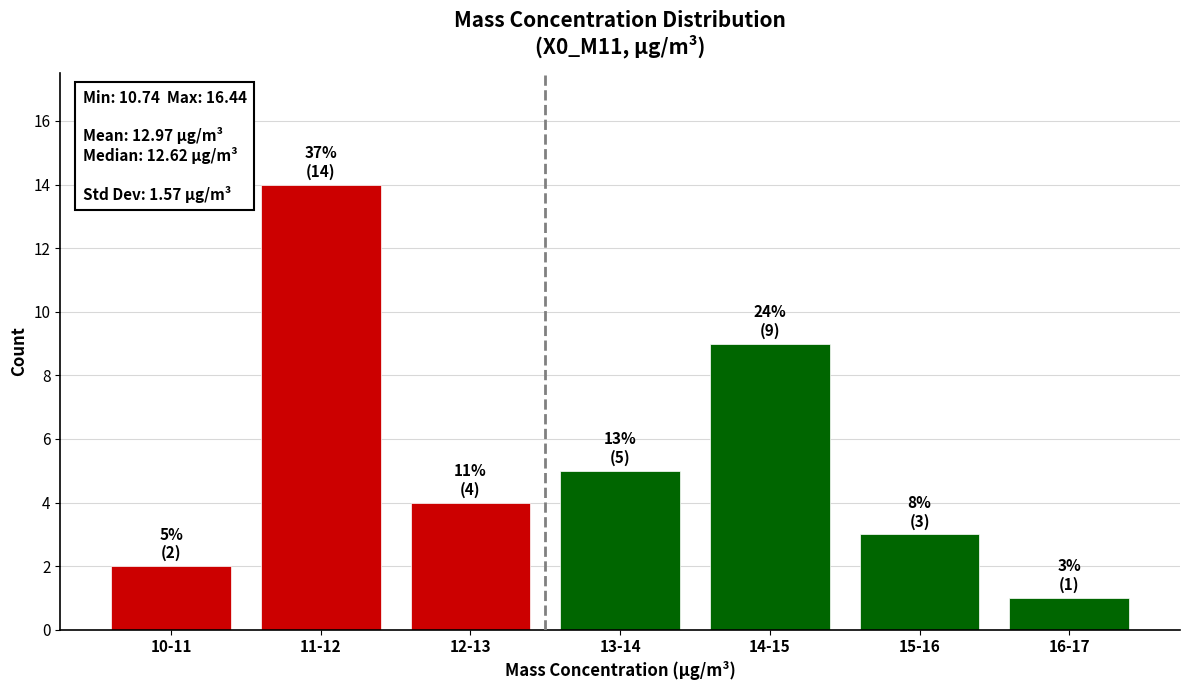

Reading left to right, list all the values displayed in this chart.

2	14	4	5	9	3	1